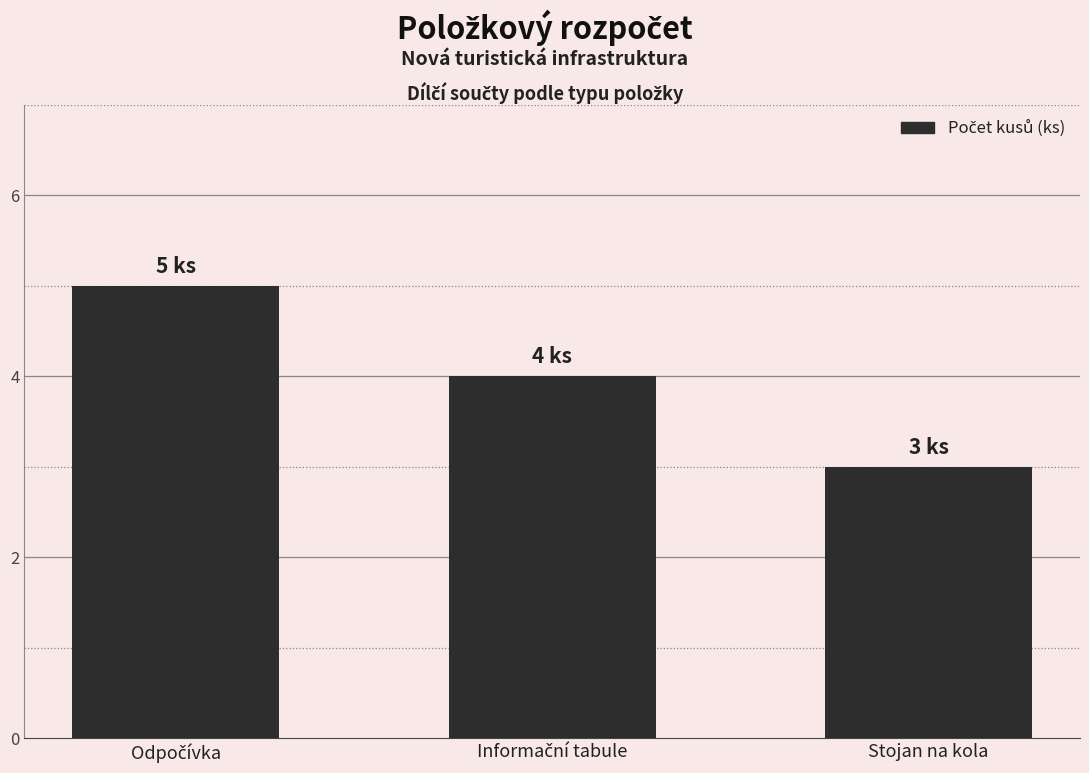

How many values are between 3 and 5?

3